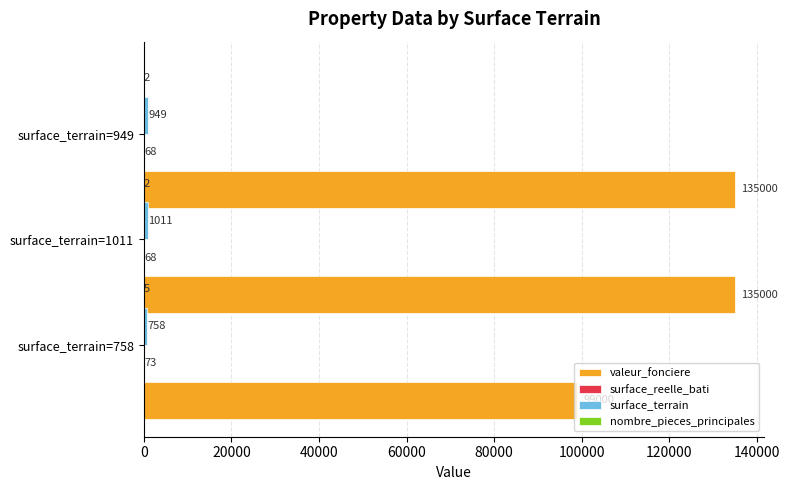

How many categories are shown in the chart?

3